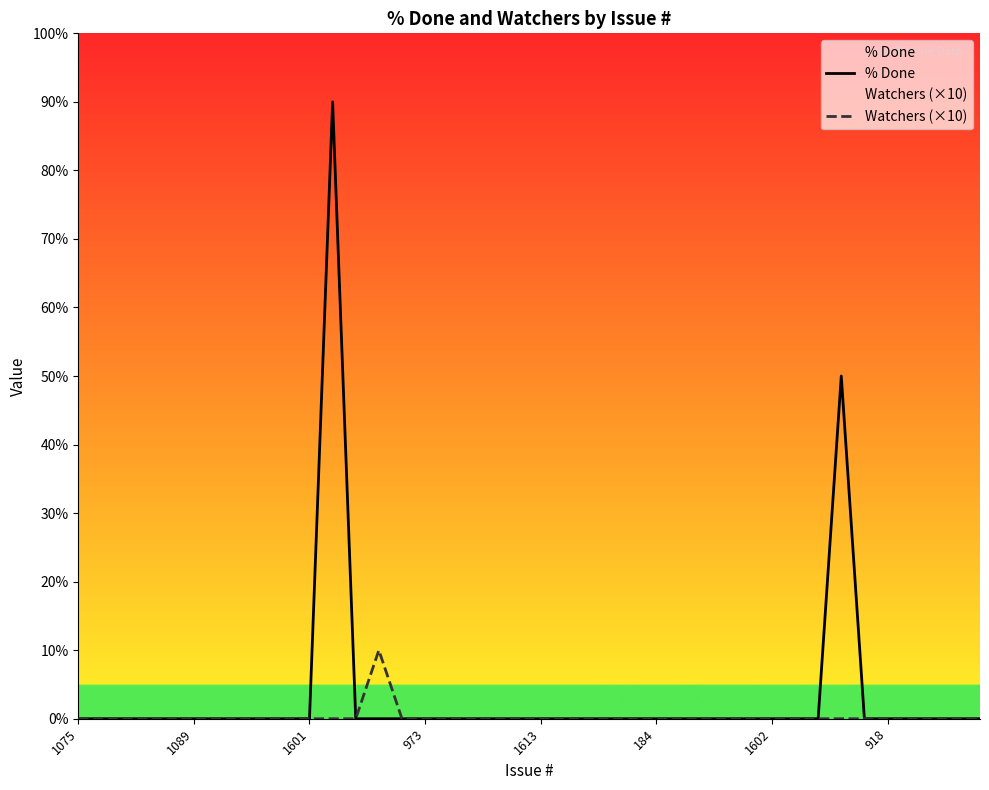

The % Done series shows 54 at 1602. True or false?

False